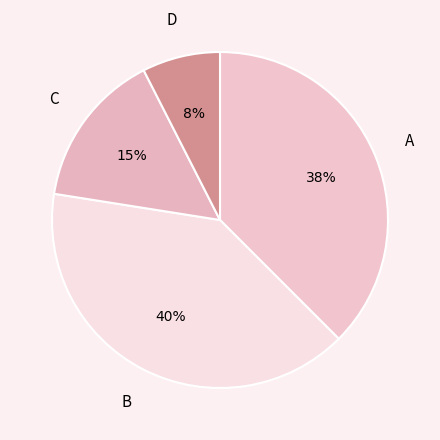

Which slice is the smallest?

D